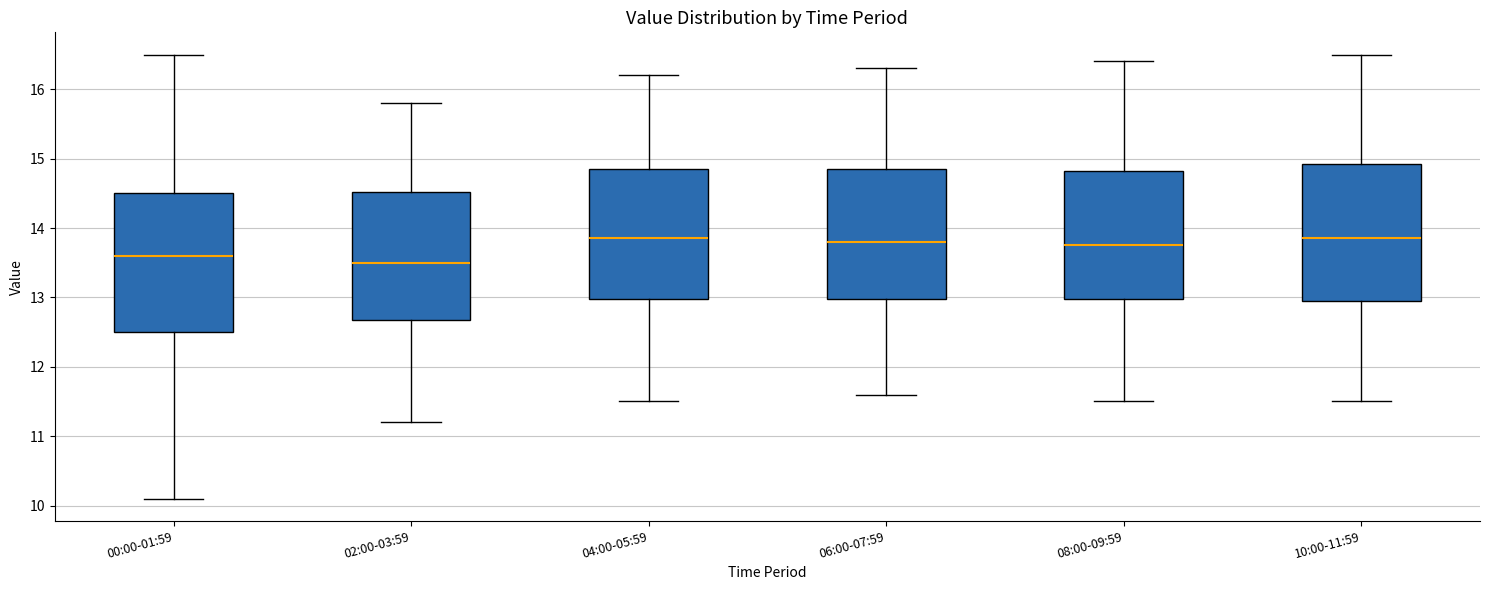

Reading left to right, transcribe this box plot: for each box, give where its median line is, the range the box spans, and where its two whiskers end, as read against the y-axis. The values are not printed on the chart, so give them approximately, as read against the axis.

00:00-01:59: median 13.6, box 12.5 to 14.5, whiskers 10.1 to 16.5
02:00-03:59: median 13.5, box 12.7 to 14.5, whiskers 11.2 to 15.8
04:00-05:59: median 13.9, box 13.0 to 14.9, whiskers 11.5 to 16.2
06:00-07:59: median 13.8, box 13.0 to 14.9, whiskers 11.6 to 16.3
08:00-09:59: median 13.8, box 13.0 to 14.8, whiskers 11.5 to 16.4
10:00-11:59: median 13.9, box 13.0 to 14.9, whiskers 11.5 to 16.5